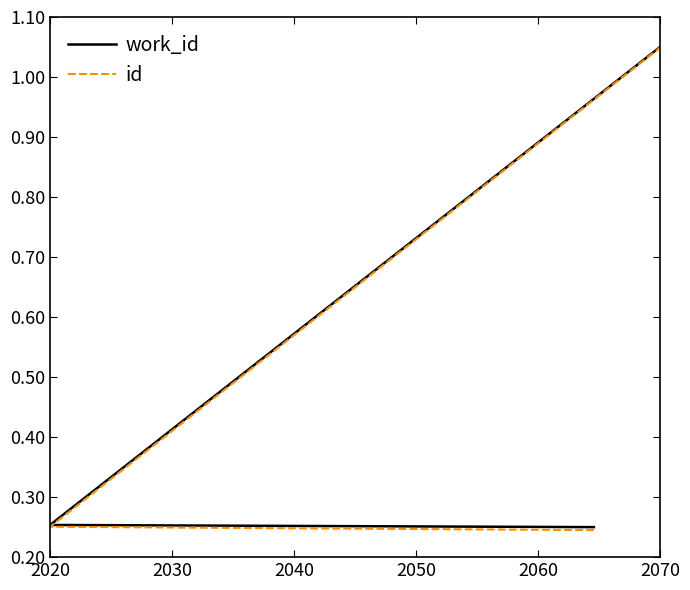

Rank the series by their average value, from highest to lowest.

work_id, id